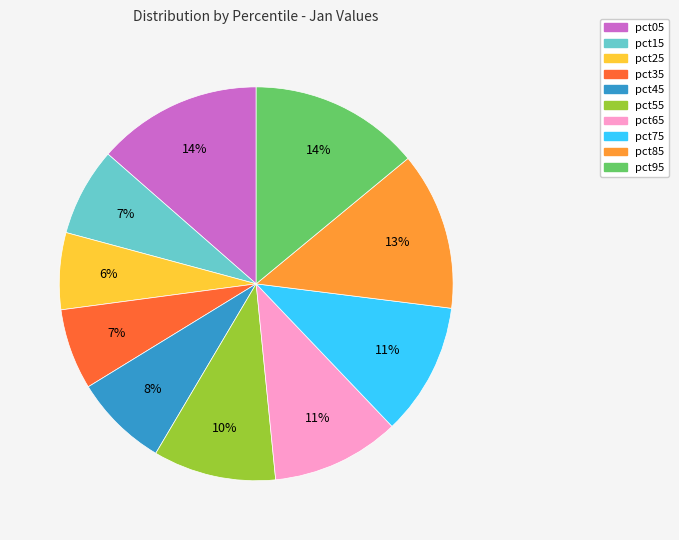

What percentage is the pct75 slice, to the nearest percent?

11%